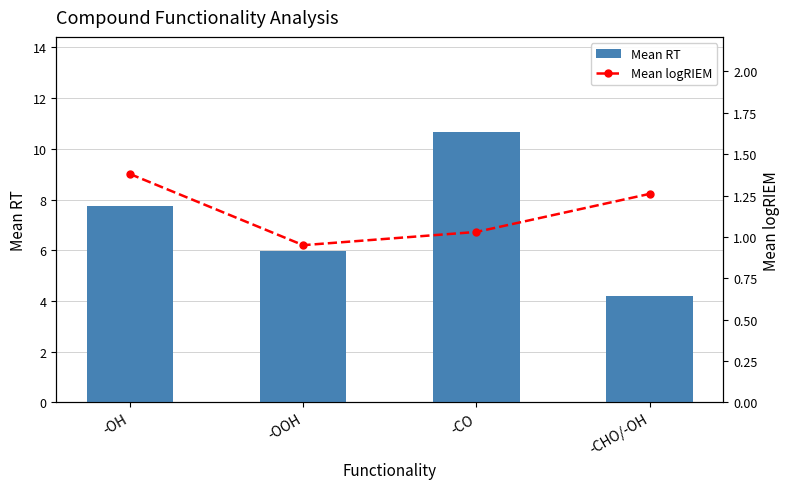

Rank the series by their average value, from lowest to highest.

Mean logRIEM, Mean RT